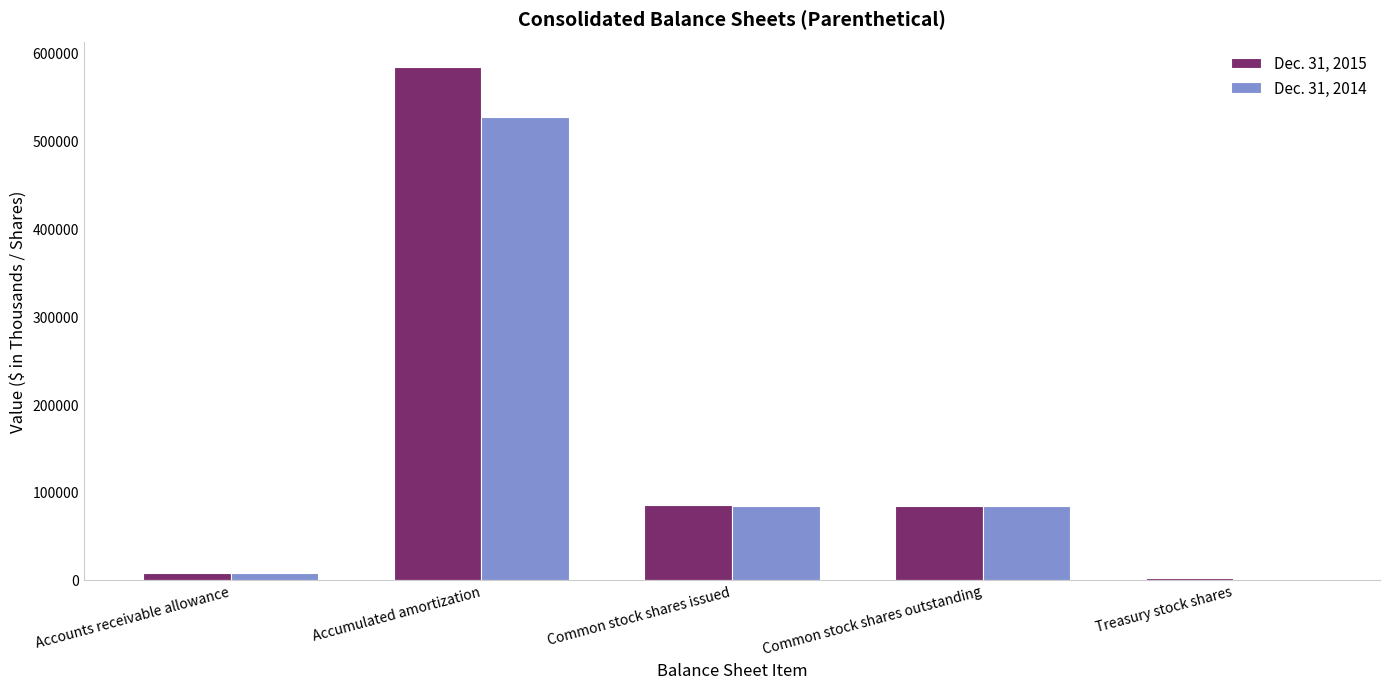

True or false: Dec. 31, 2015 has a value of 23648 at Common stock shares outstanding.

False